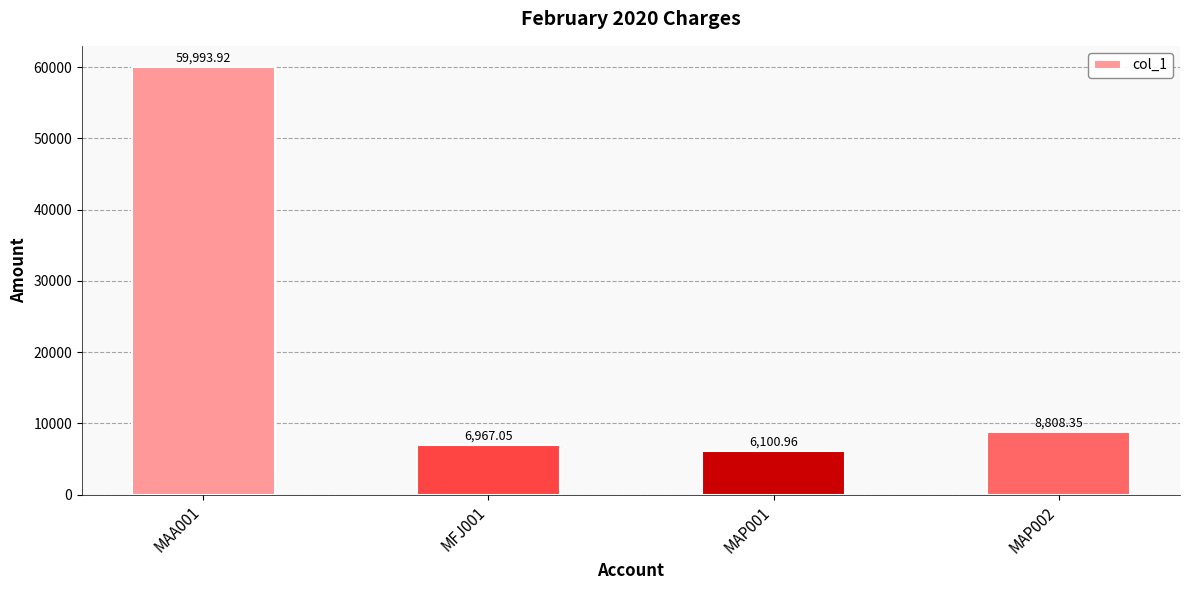

List the labels in order of value, largest first.

MAA001, MAP002, MFJ001, MAP001